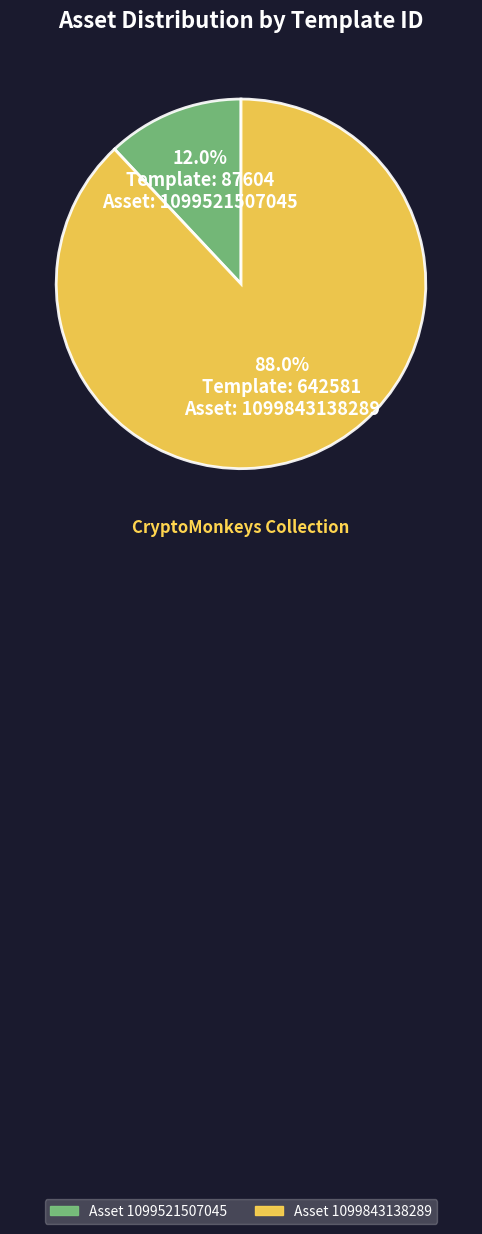

Is there any slice that represents more than half of the pie?

Yes